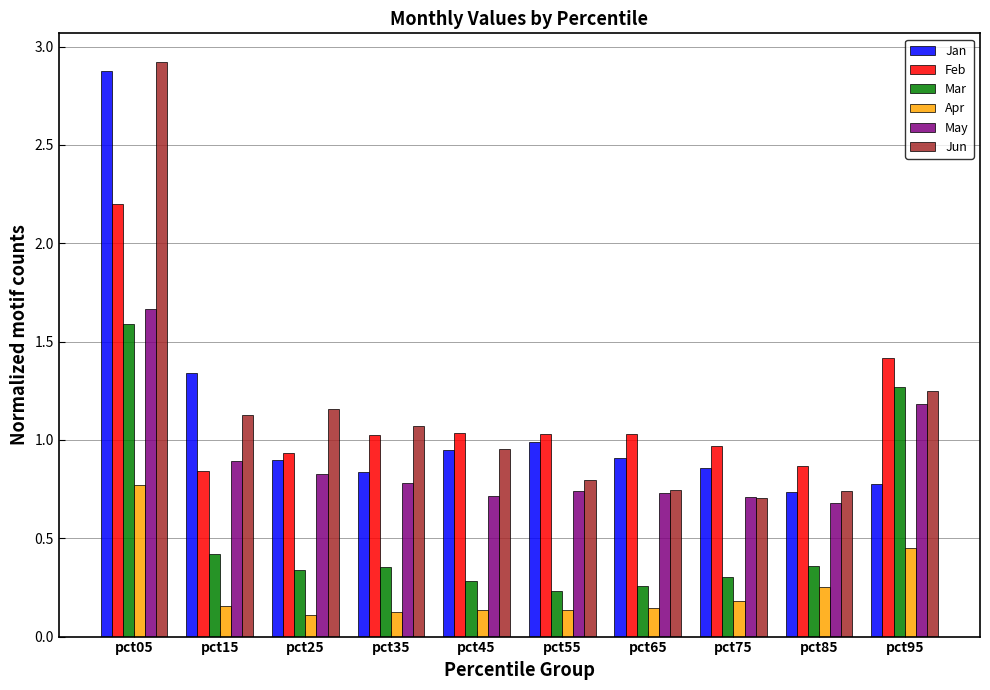

Are the bars grouped side by side (vs. stacked)?

Yes